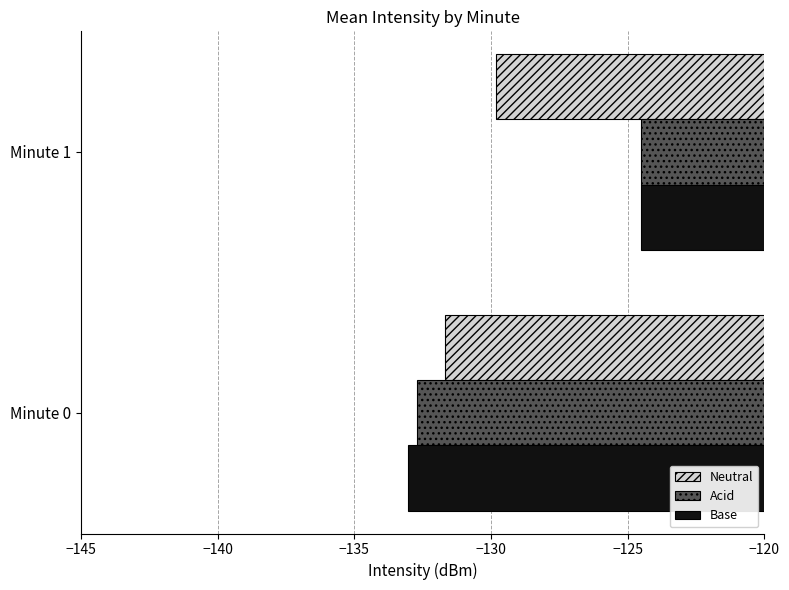

Which series has the largest range (max minus min)?

Base